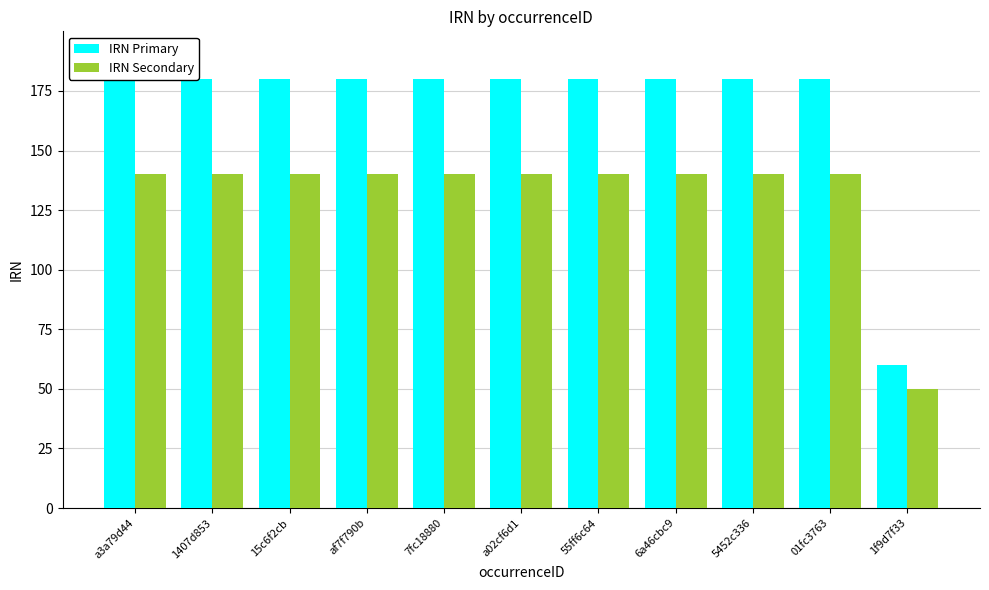

List the series in order of their overall mean, highest first.

IRN Primary, IRN Secondary